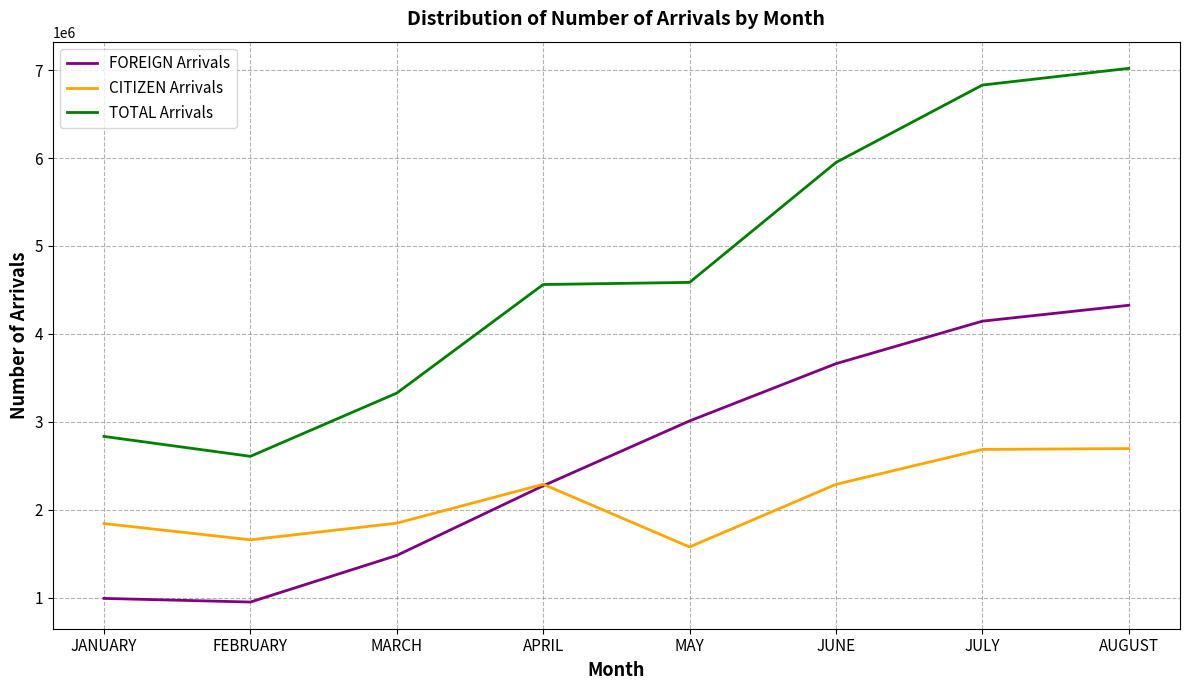

Is it true that FOREIGN Arrivals equals 990941 at JANUARY?

True